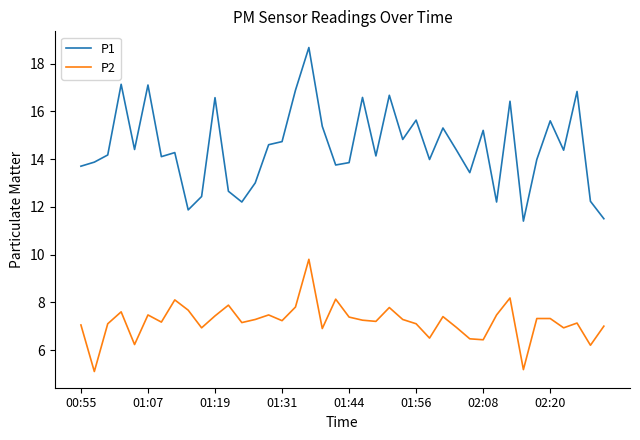

Rank the series by their average value, from lowest to highest.

P2, P1